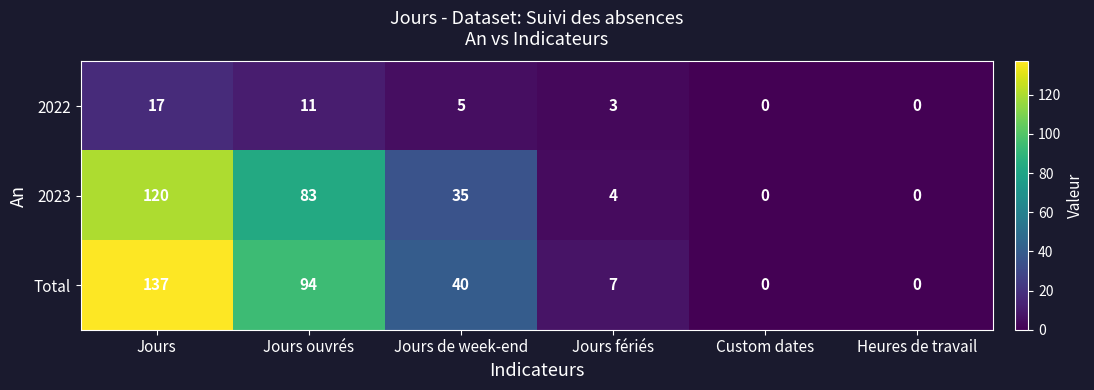

Which series has the largest range (max minus min)?

Total